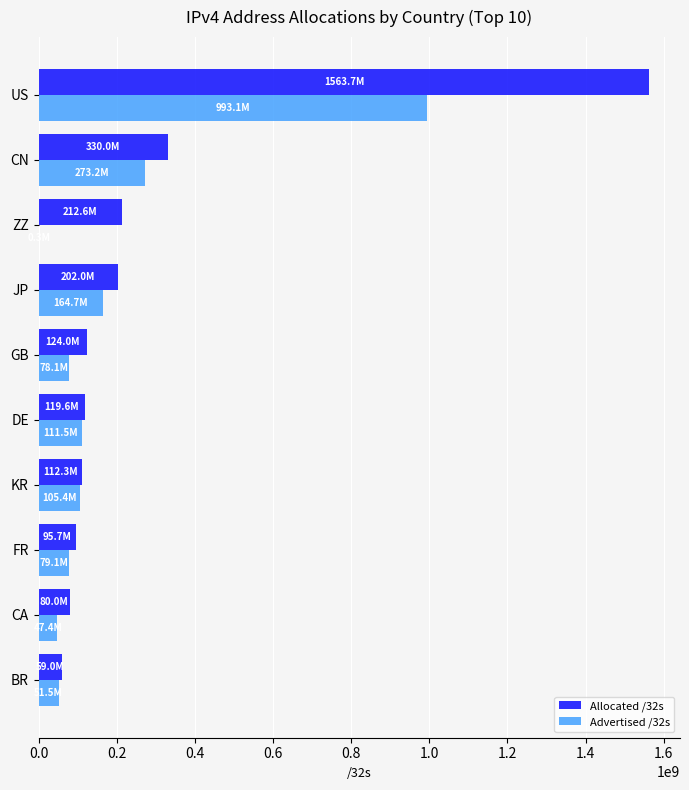

Which category has the highest value across all series?

US